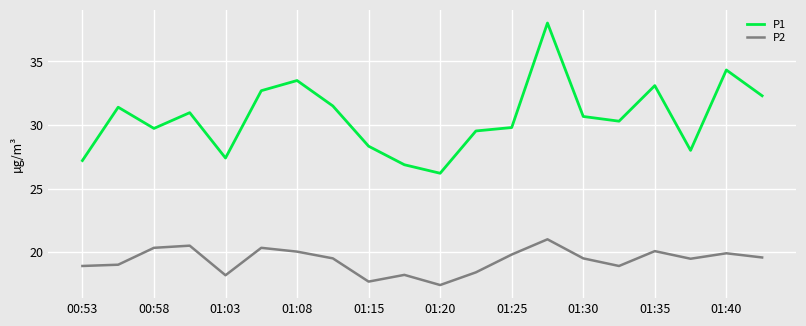

Rank the series by their average value, from lowest to highest.

P2, P1